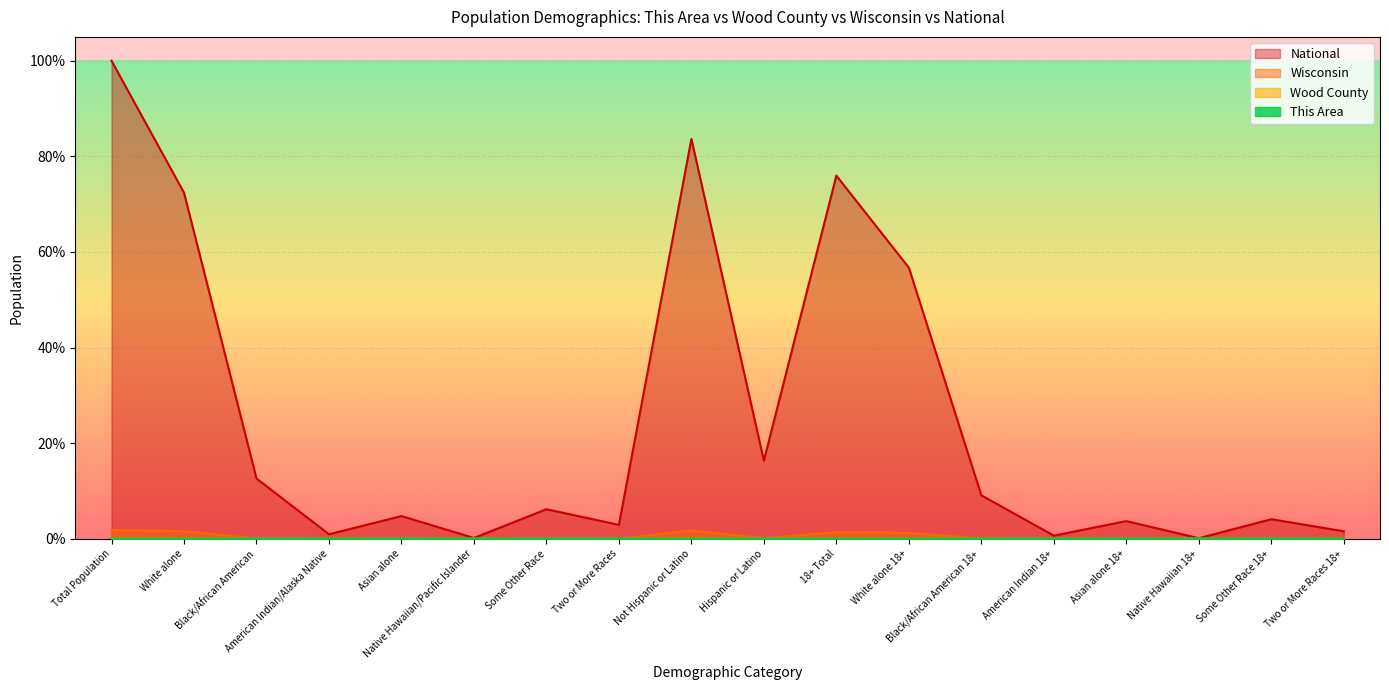

Rank the categories by Wood County value from highest to lowest.

Total Population, Not Hispanic or Latino, White alone, 18+ Total, White alone 18+, Hispanic or Latino, Asian alone, Asian alone 18+, Two or More Races, Some Other Race, American Indian/Alaska Native, American Indian 18+, Black/African American, Some Other Race 18+, Two or More Races 18+, Black/African American 18+, Native Hawaiian/Pacific Islander, Native Hawaiian 18+